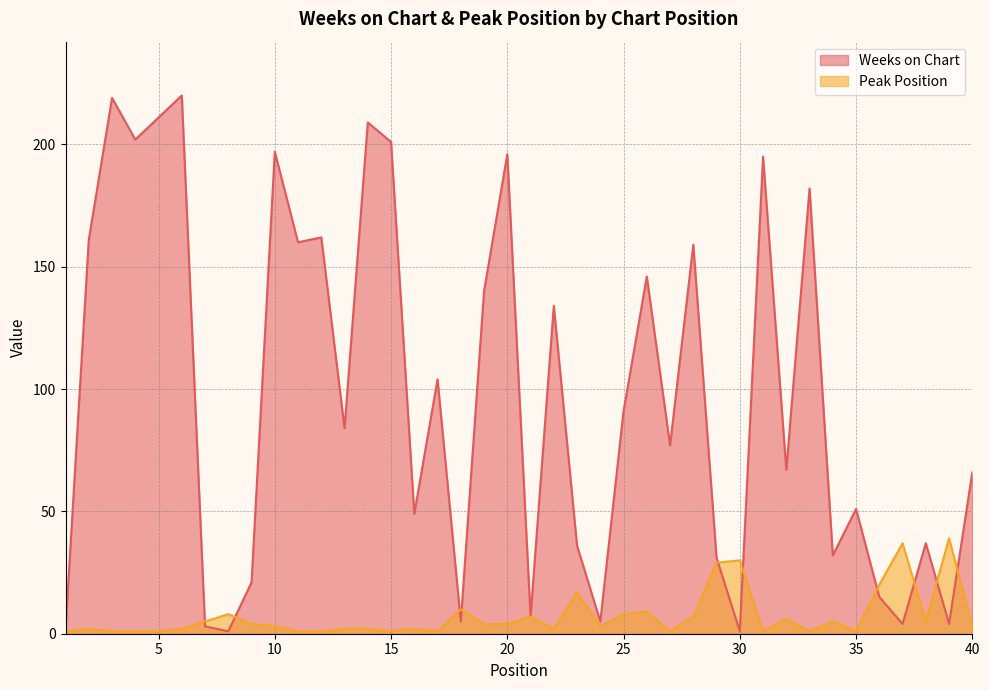

After their last crossing, which series has the higher values: Weeks on Chart or Peak Position?

Weeks on Chart